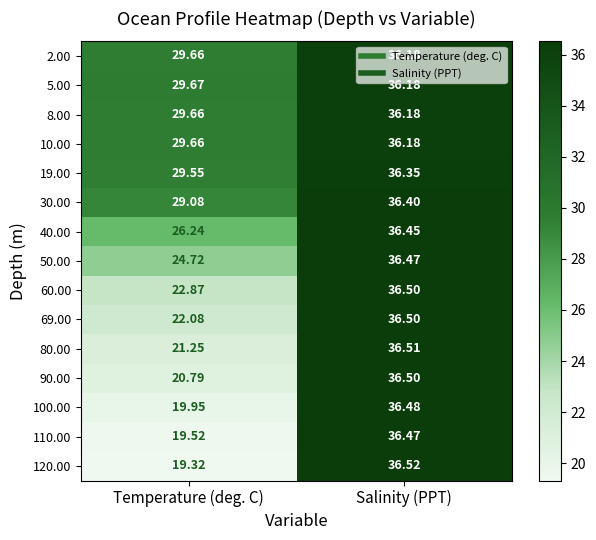

How many data points in 110.00 are less than 36?

1